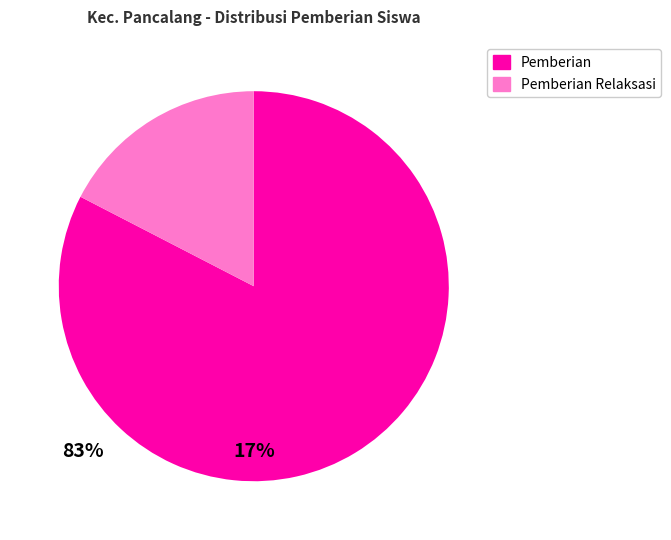

What is the largest slice in the pie chart?

Pemberian